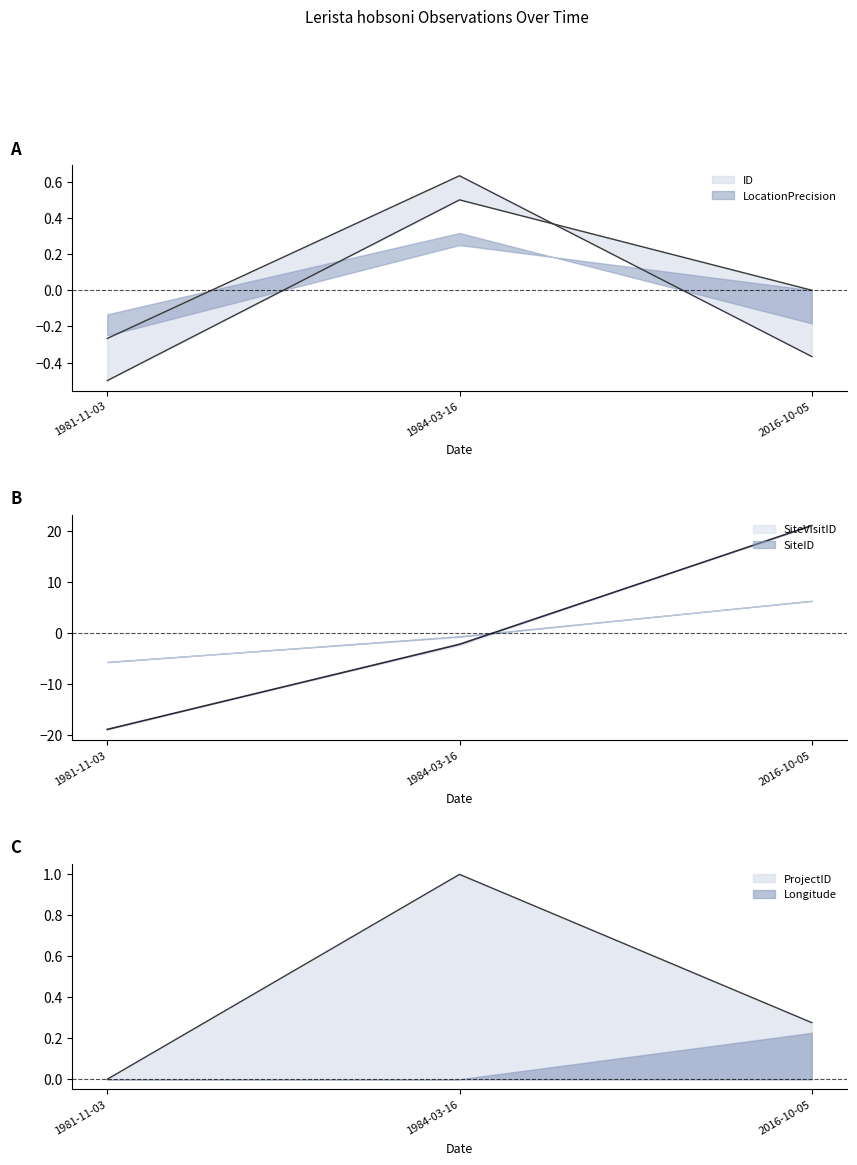

Reading right to left, extract all data points from this chart.

ID: 0.0	0.5	-0.5
LocationPrecision: -0.4	0.6	-0.3
ProjectID: 0.3	1.0	0.0
SiteID: 21.1	-2.2	-18.9